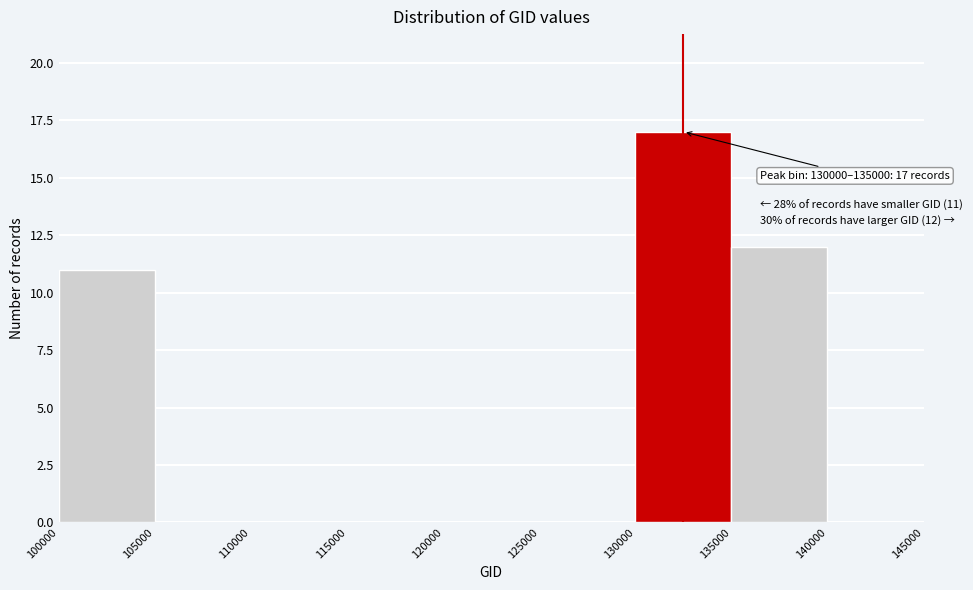

Which range on the x-axis has the tallest bar?

130000 to 135000